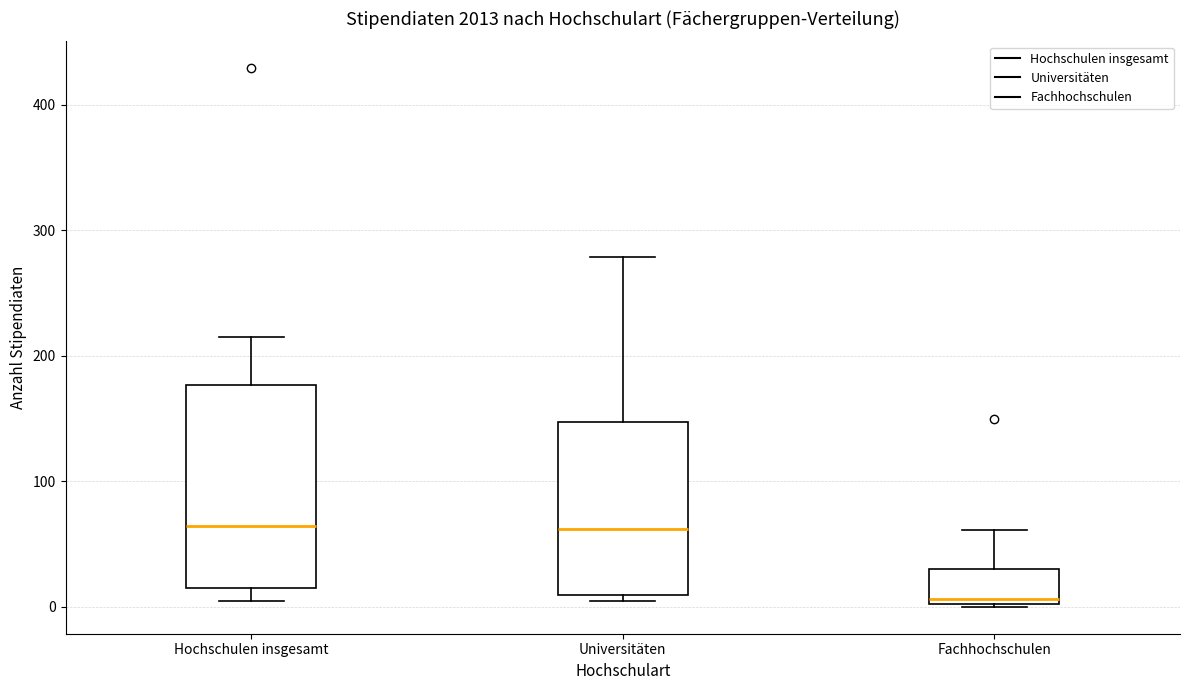

Comparing the boxes themselves (not the whiskers), which one is the tallest?

Hochschulen insgesamt